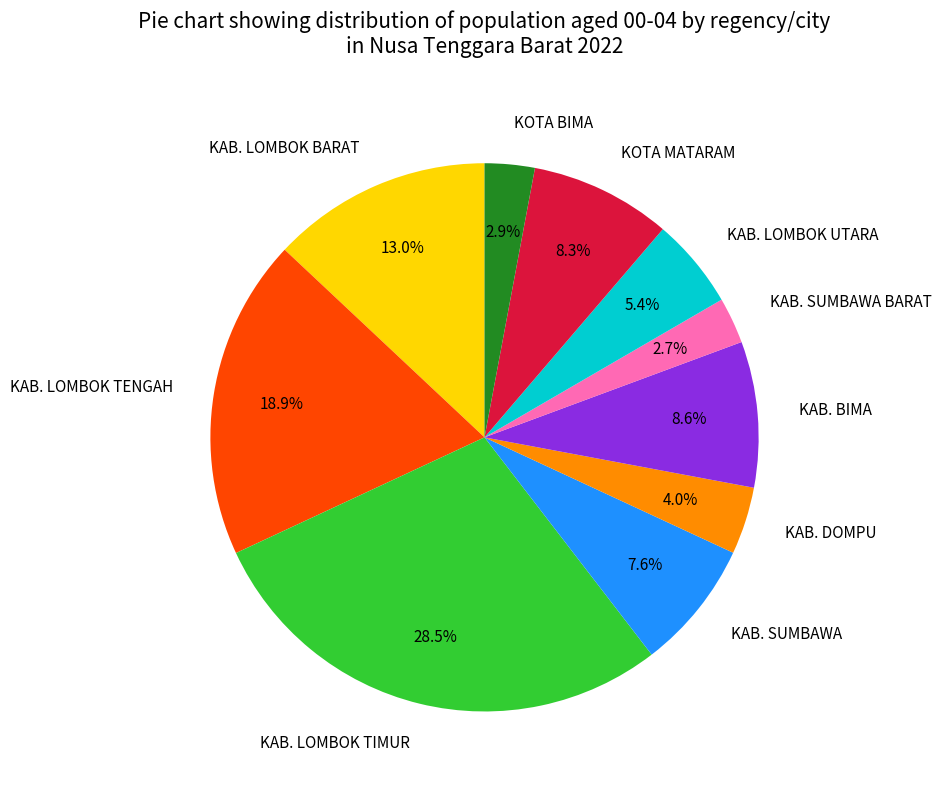

Is there any slice that represents more than half of the pie?

No